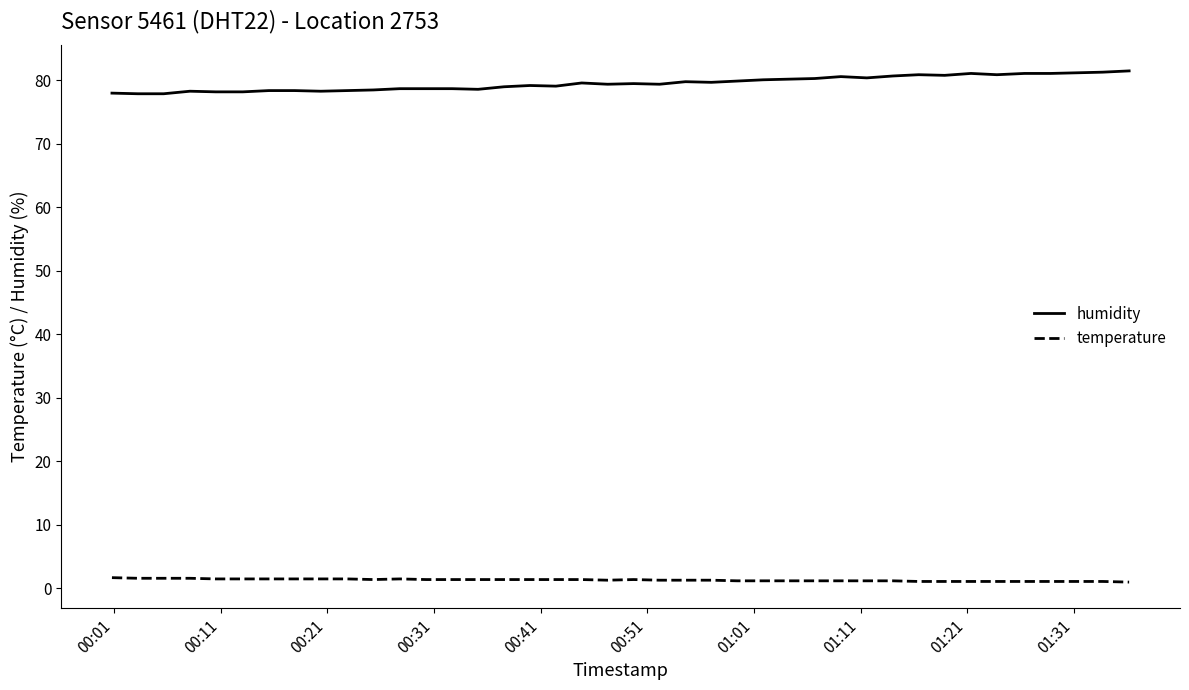

Rank the series by their maximum value, from lowest to highest.

temperature, humidity